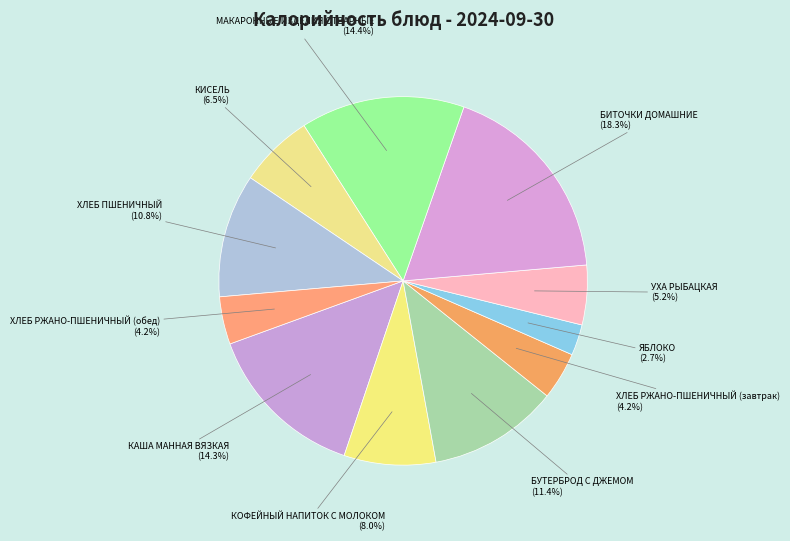

To the nearest percent, what is the difference between the КОФЕЙНЫЙ НАПИТОК С МОЛОКОМ and БИТОЧКИ ДОМАШНИЕ slice percentages?

10%